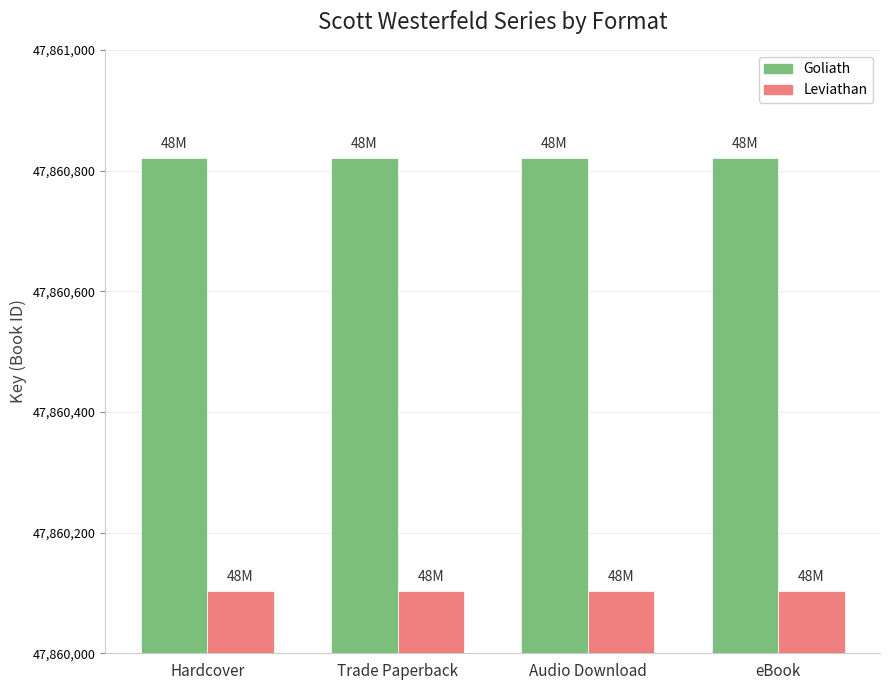

What is the approximate value of Leviathan at Audio Download?

47860103